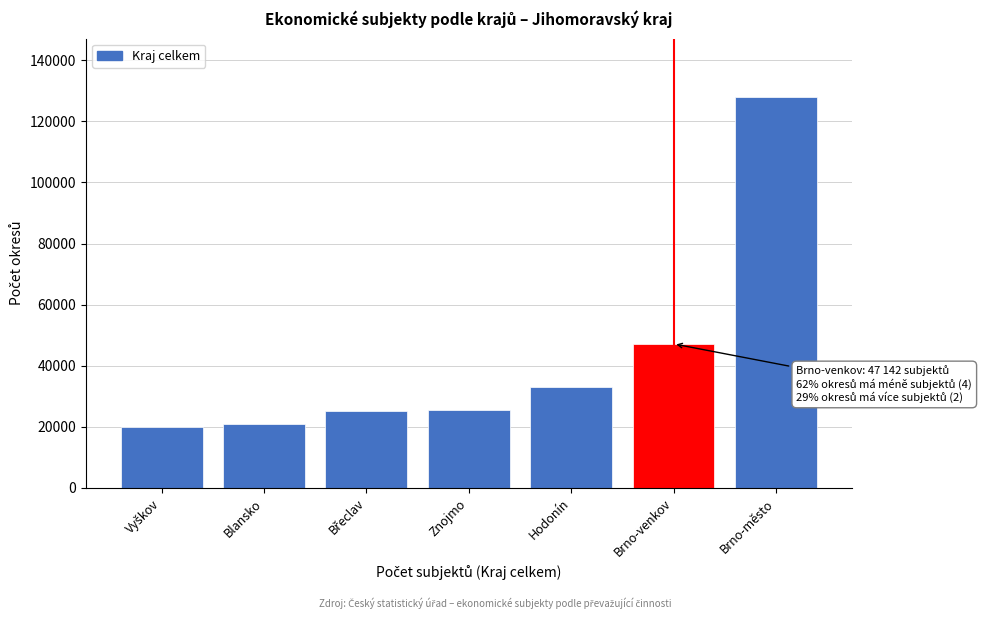

Where is the data nearest to the value 73871?

Brno-venkov